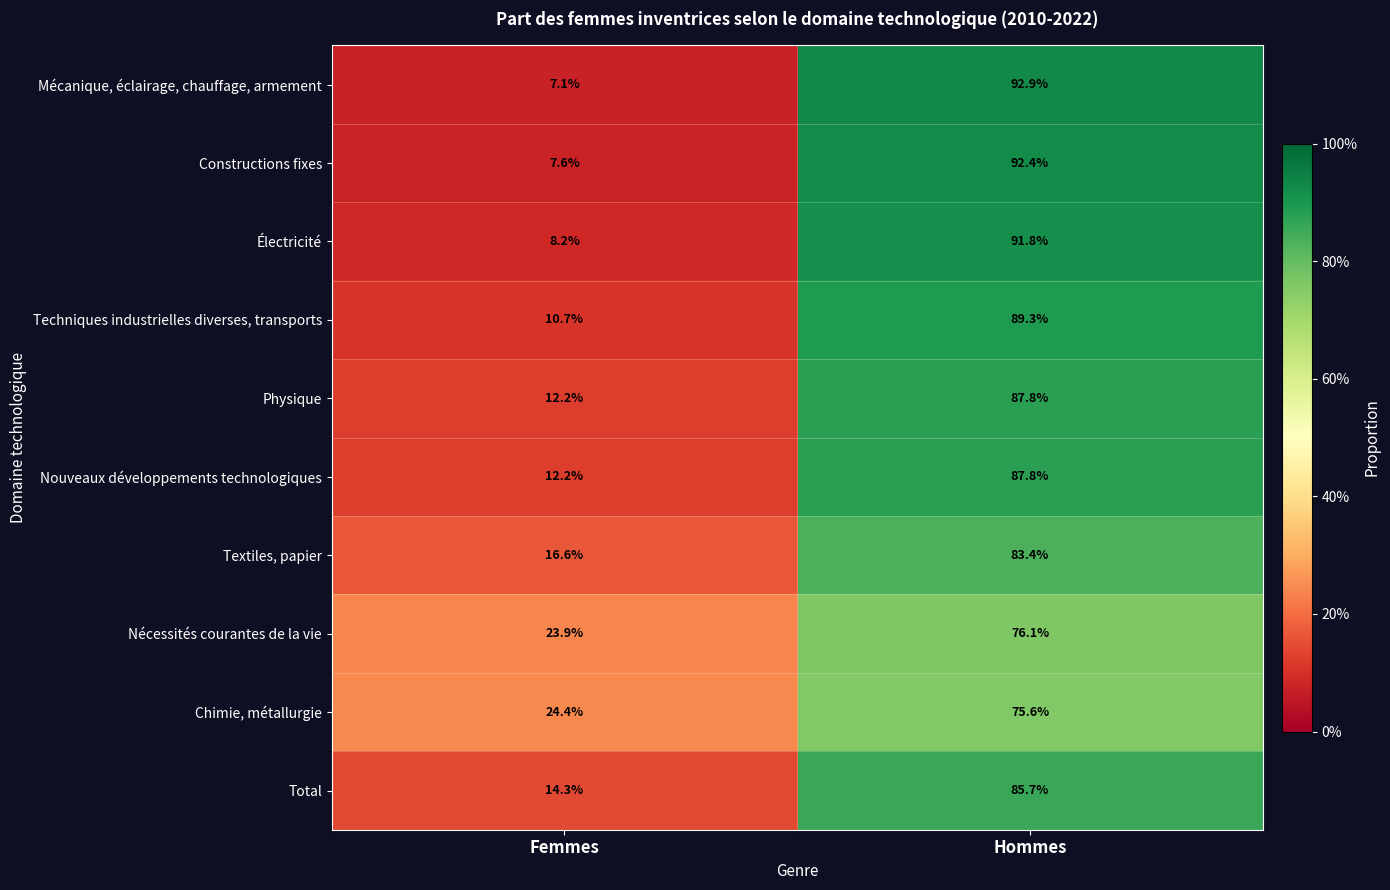

Is it true that Techniques industrielles diverses, transports equals 10.7 at Femmes?

True